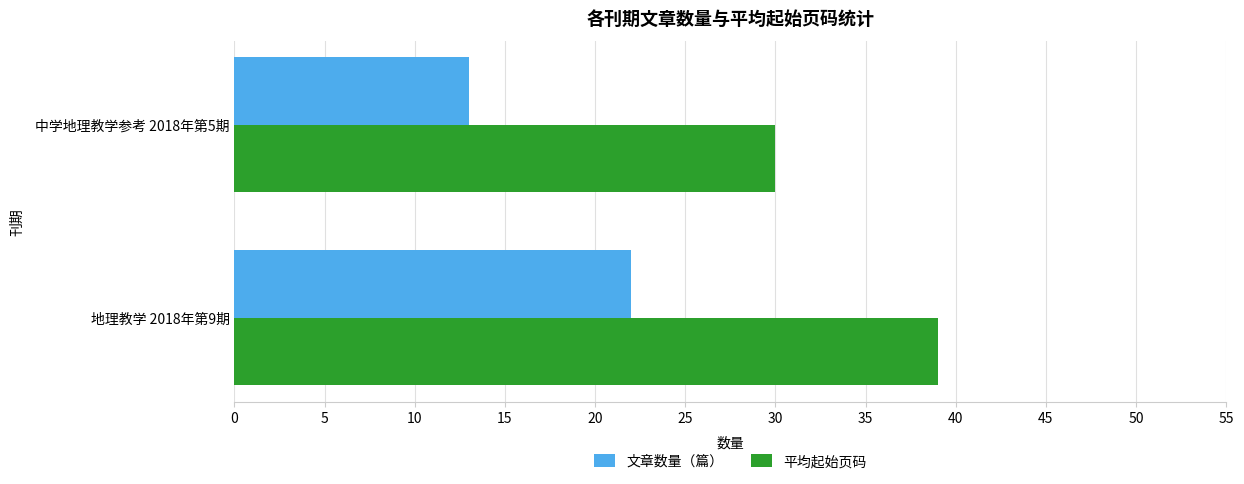

The value of 平均起始页码 at 地理教学 2018年第9期 is 39. True or false?

True